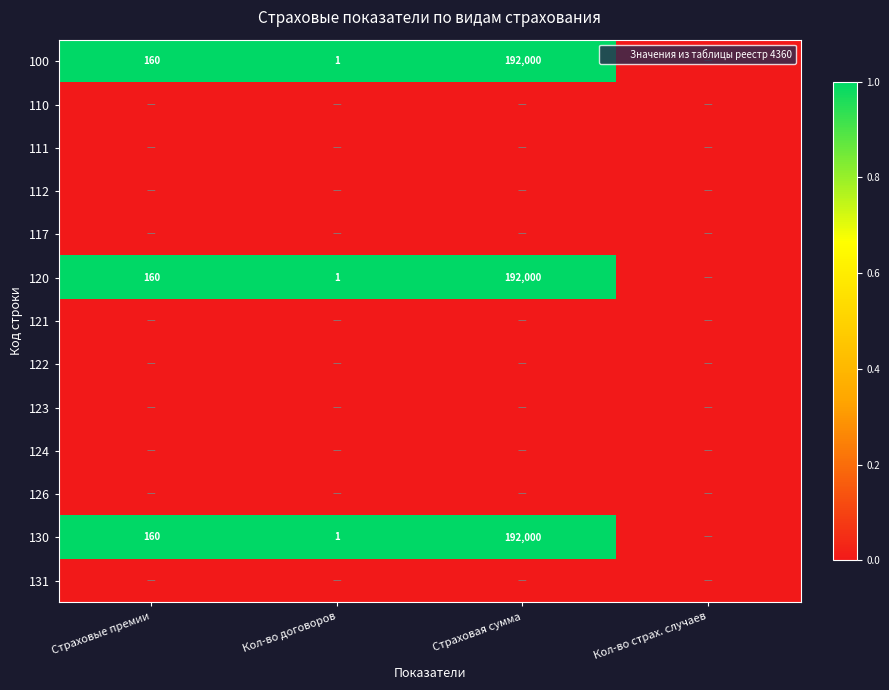

True or false: 130 has a value of 192000 at Страховая сумма.

True